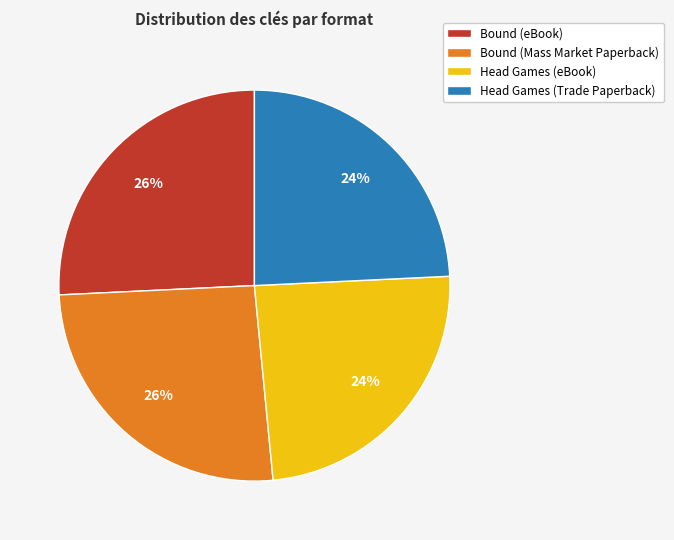

Count the number of slices in the pie.

4